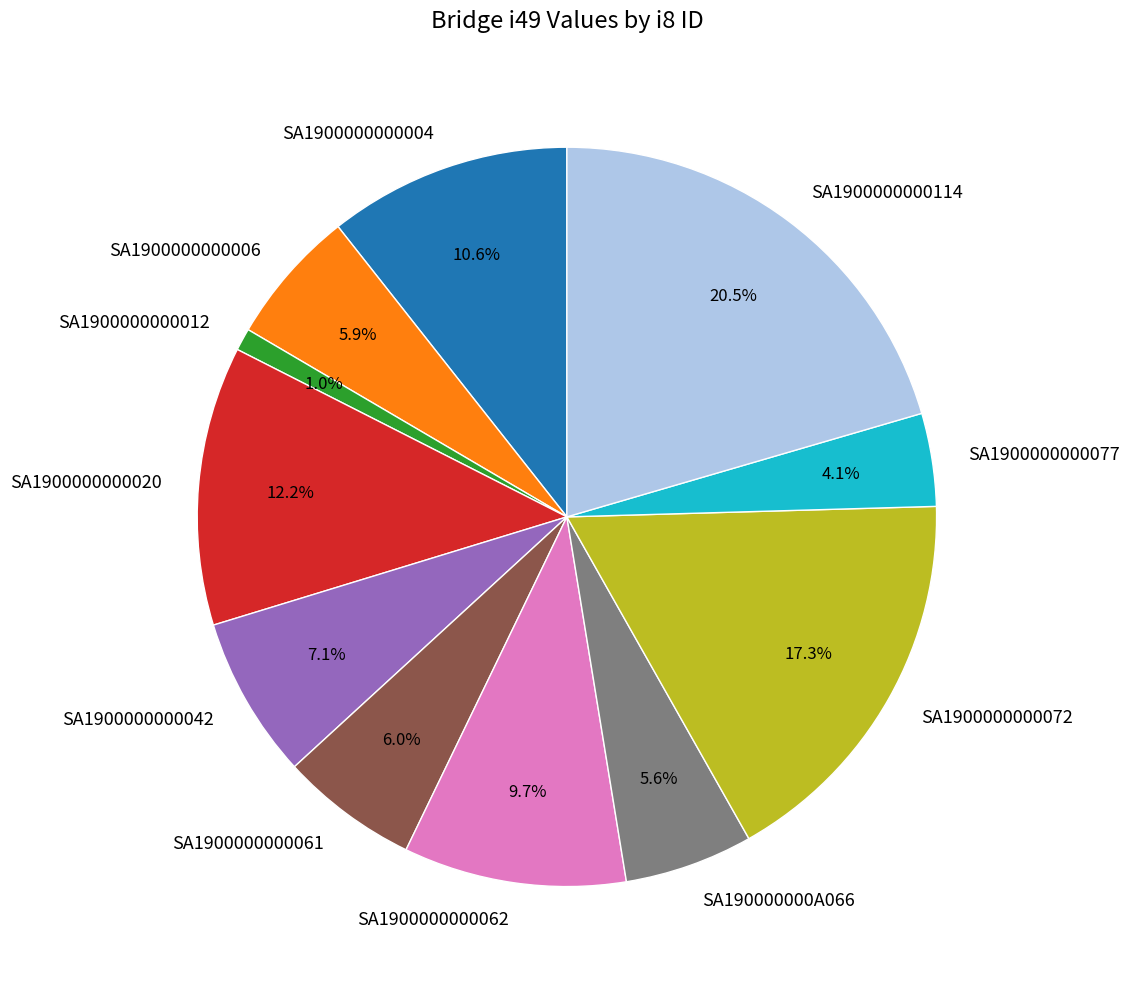

Combined, what portion of the pie is SA1900000000077 and SA1900000000020?

16.3%